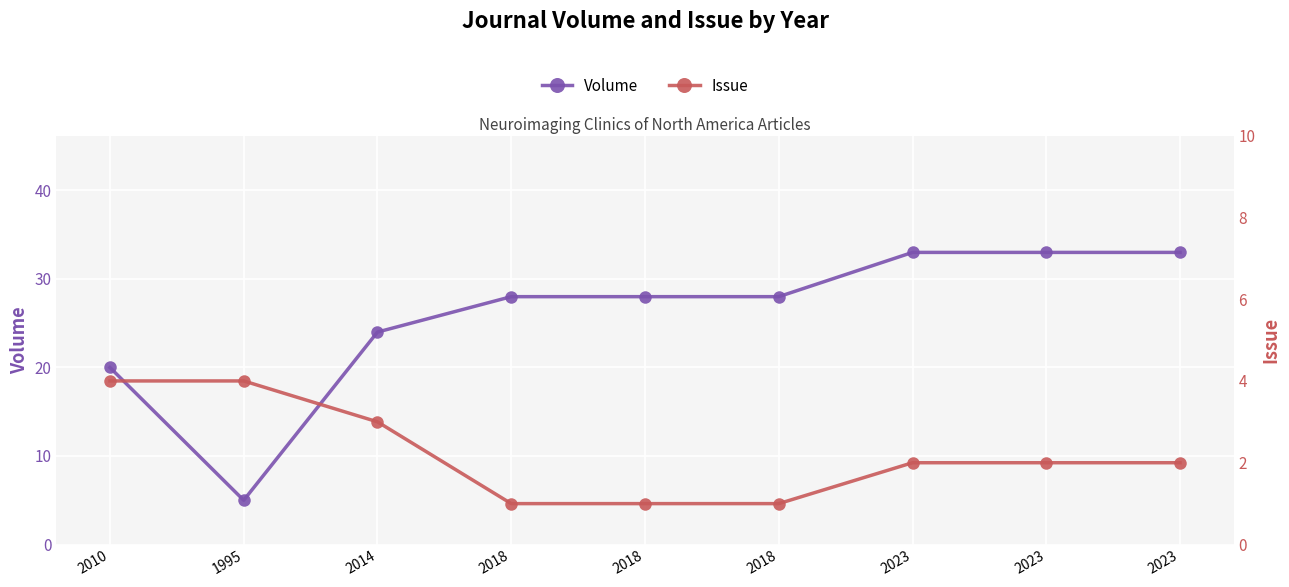

Rank the categories by Issue value from lowest to highest.

2018, 2018, 2018, 2023, 2023, 2023, 2014, 2010, 1995